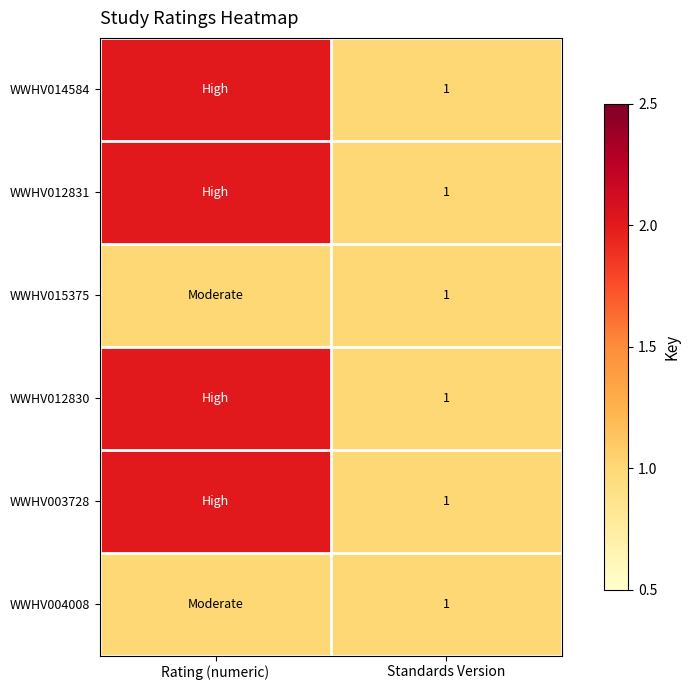

What is the total value across all series at Standards Version?

6